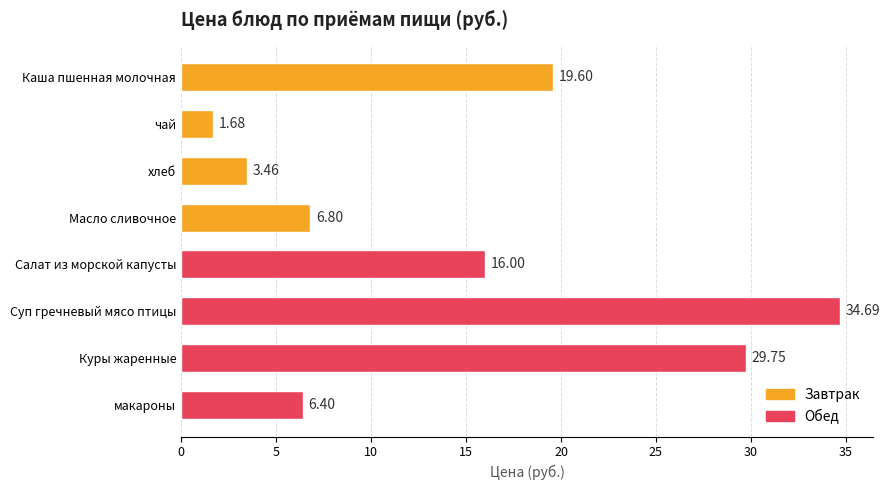

Approximately how many times larger is the value at Суп гречневый мясо птицы compared to хлеб?

10.0